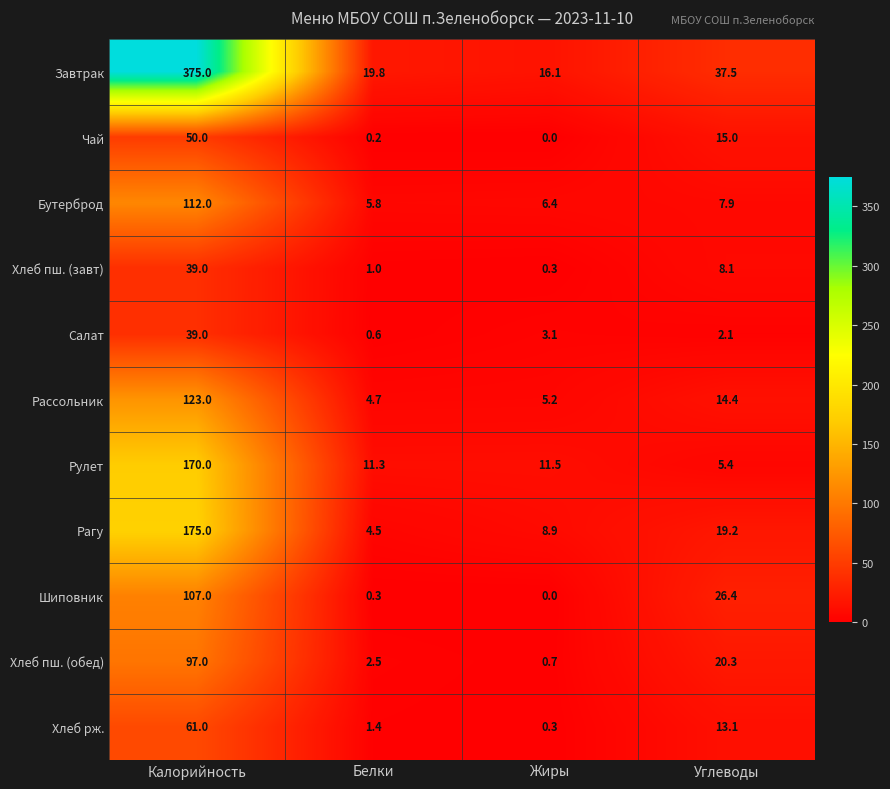

At how many categories does at least one series exceed 164?

1